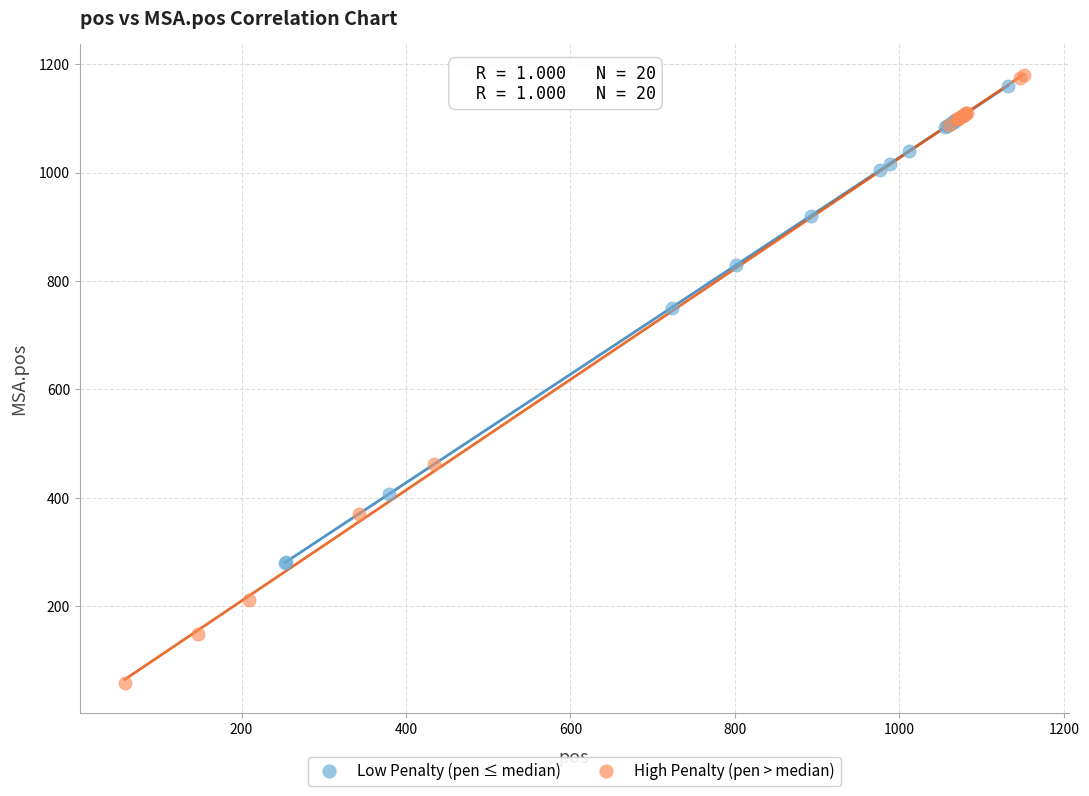

Which series contains the lowest Y value?

High Penalty (pen > median)